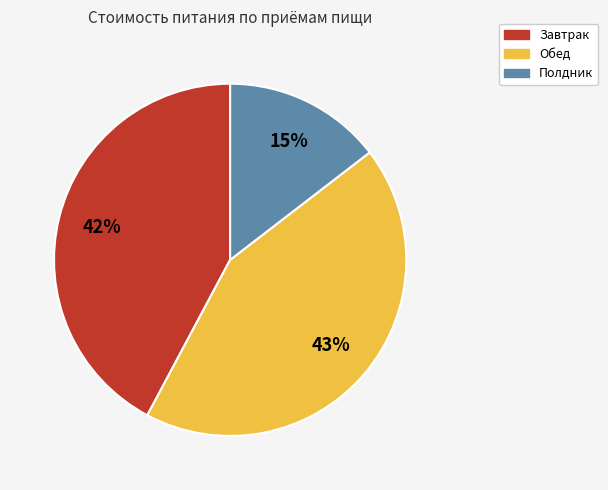

True or false: Обед accounts for 43% of the total.

True